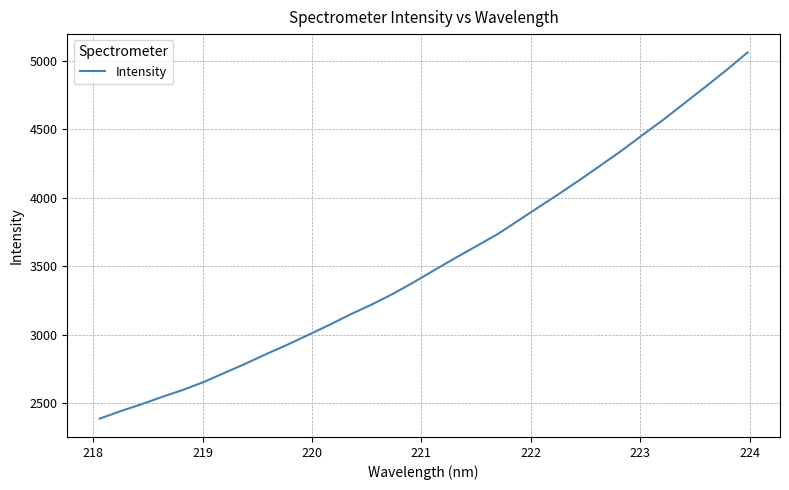

What is the difference between the maximum and minimum values?

2674.6